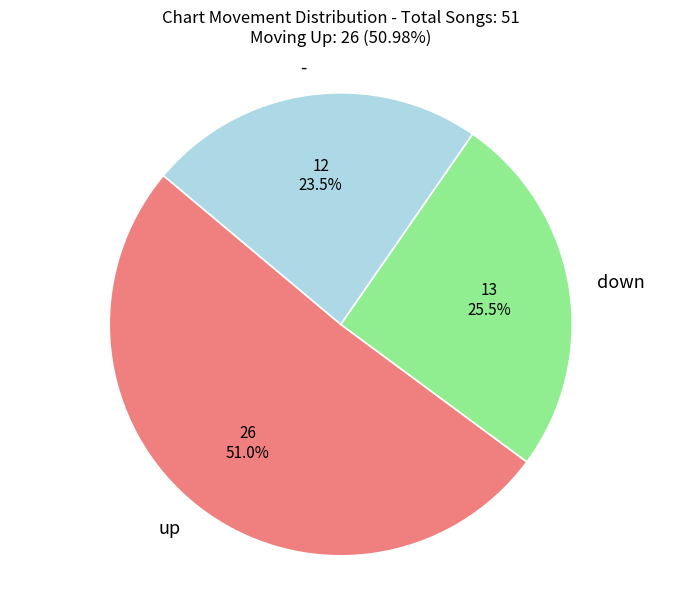

Does - represent more than half of the total?

No